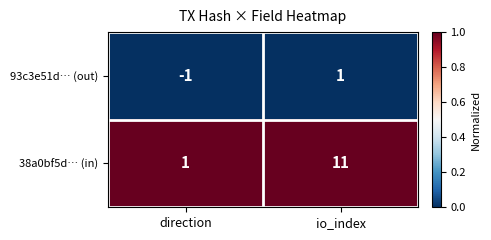

Where is 38a0bf5d… (in) nearest to the value 6?

direction